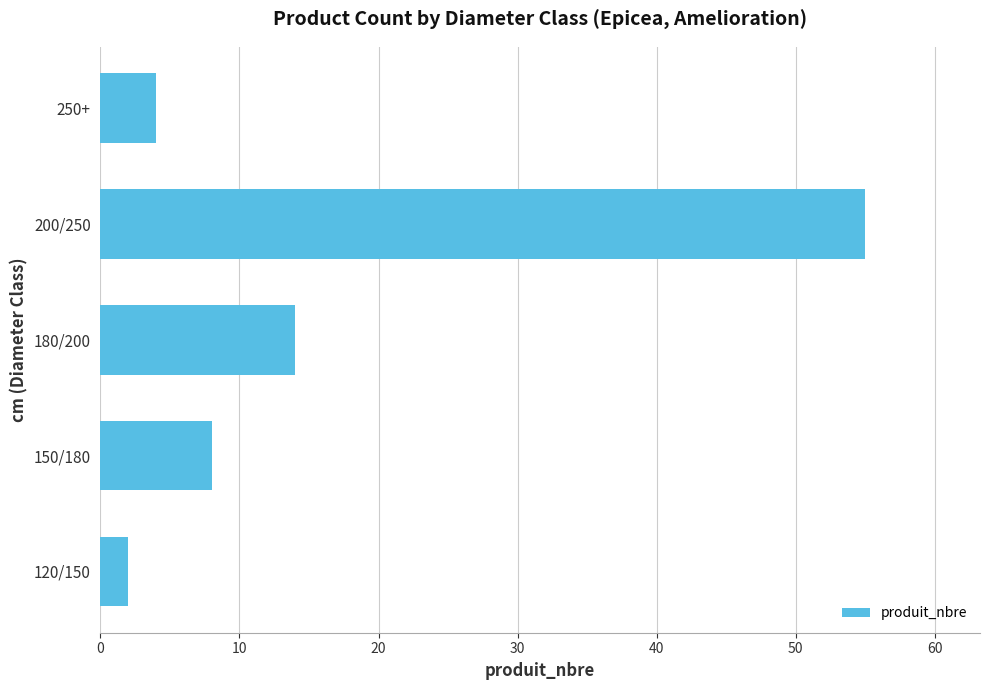

What is the difference between the second highest and minimum values?

12